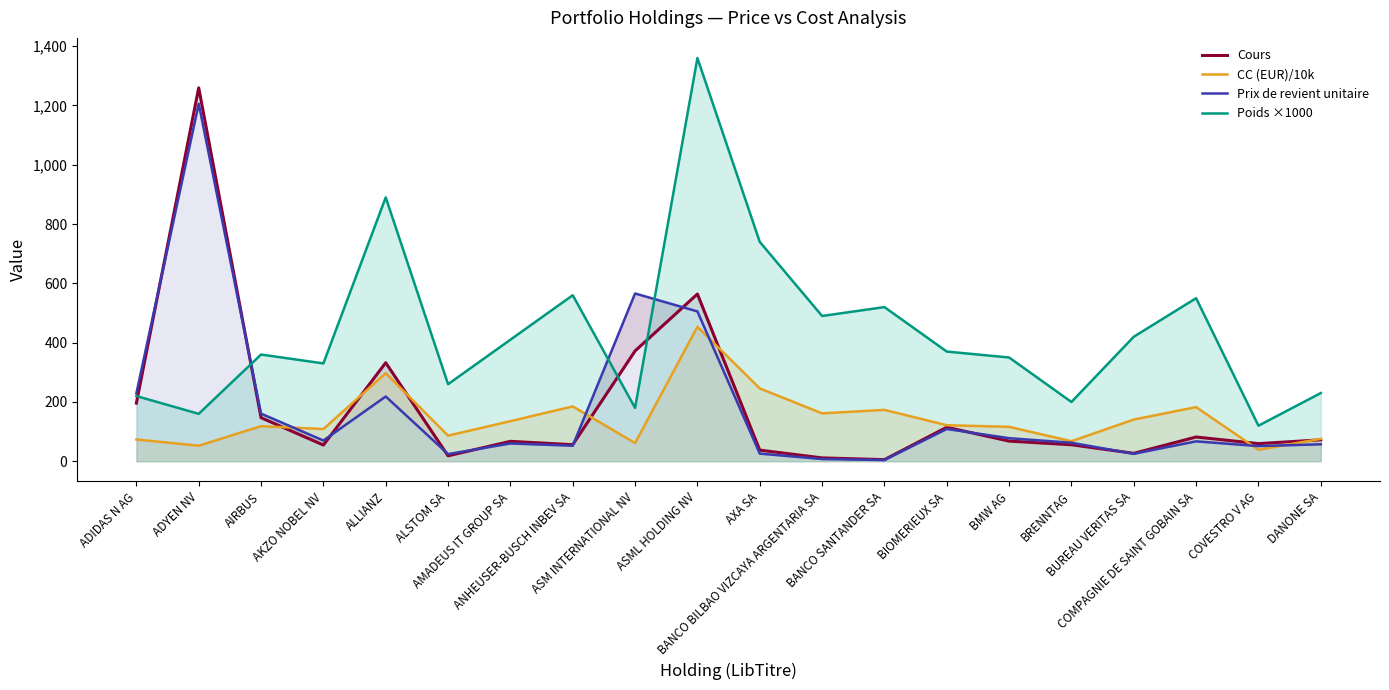

Reading left to right, transcribe all the data shown in this chart.

Cours: 196.2	1259.6	146.9	54.6	332.4	18.3	67.2	55.9	372.1	564.1	37.6	11.4	5.5	114.7	68.0	55.6	26.8	81.8	59.5	72.3
CC (EUR)/10k: 73.4	52.4	118.3	108.8	297.2	86.5	135.2	185.0	61.4	453.6	245.8	161.6	173.3	121.6	116.1	67.6	140.6	182.6	38.8	75.6
Prix de revient unitaire: 229.2	1205.8	160.7	69.9	218.4	24.2	60.0	52.3	565.9	505.4	25.8	7.4	4.1	108.9	77.8	62.5	25.2	67.1	51.2	57.3
Poids ×1000: 220.0	160.0	360.0	330.0	890.0	260.0	410.0	560.0	180.0	1360.0	740.0	490.0	520.0	370.0	350.0	200.0	420.0	550.0	120.0	230.0